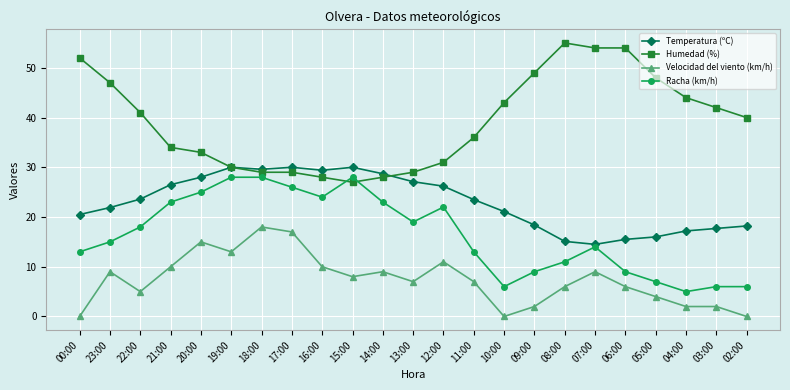

How many times do Humedad (%) and Racha (km/h) cross each other?

2